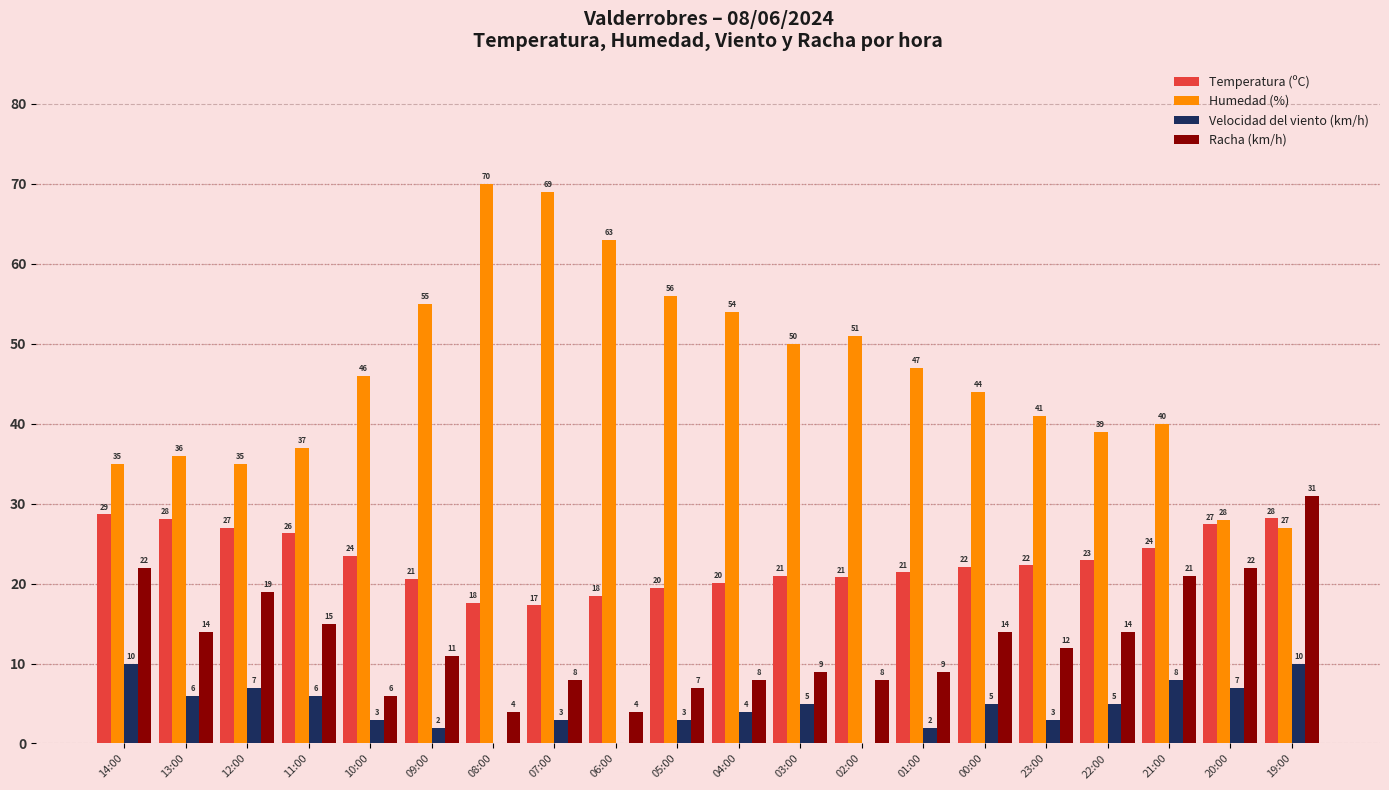

True or false: Velocidad del viento (km/h) has a value of 0.0 at 02:00.

True